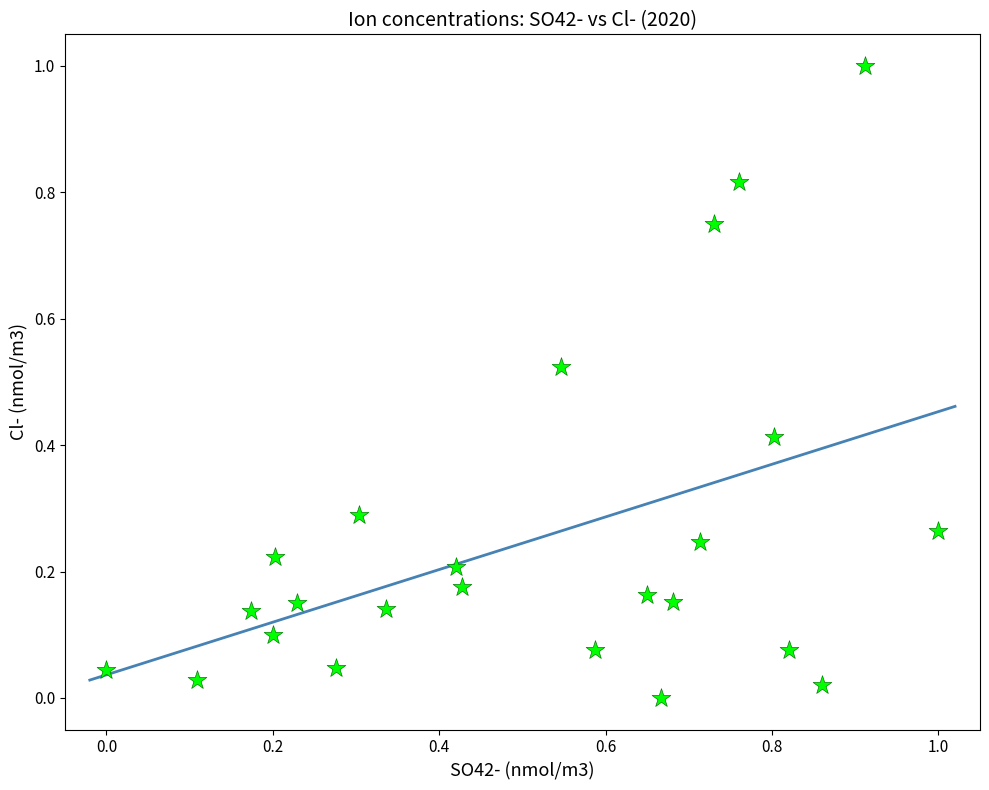

What is the range of X values (max minus min)?

1.0